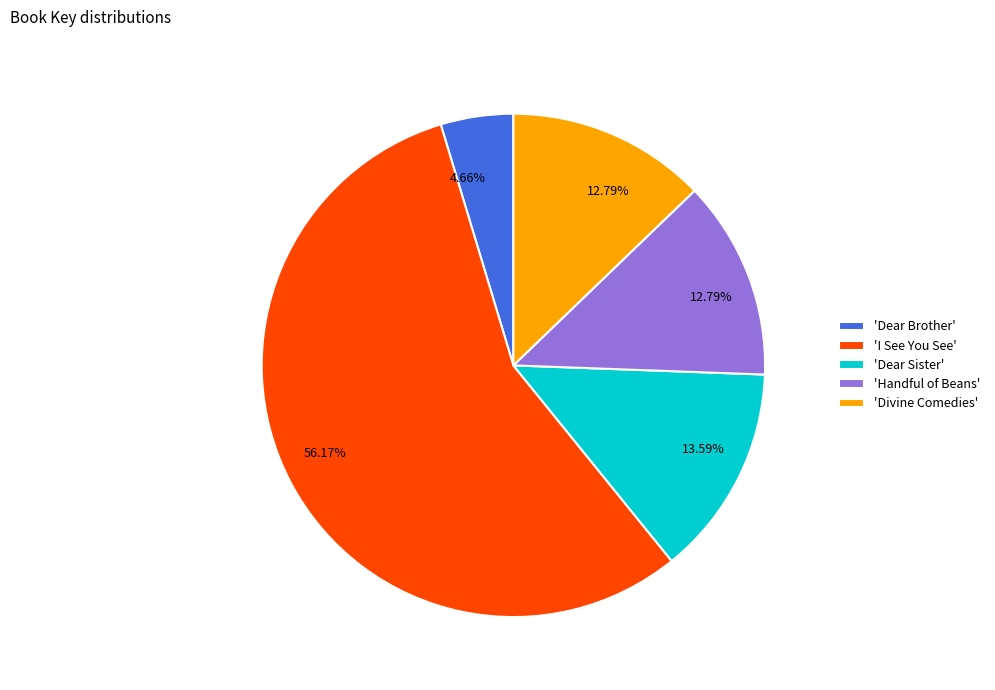

Count the number of slices in the pie.

5